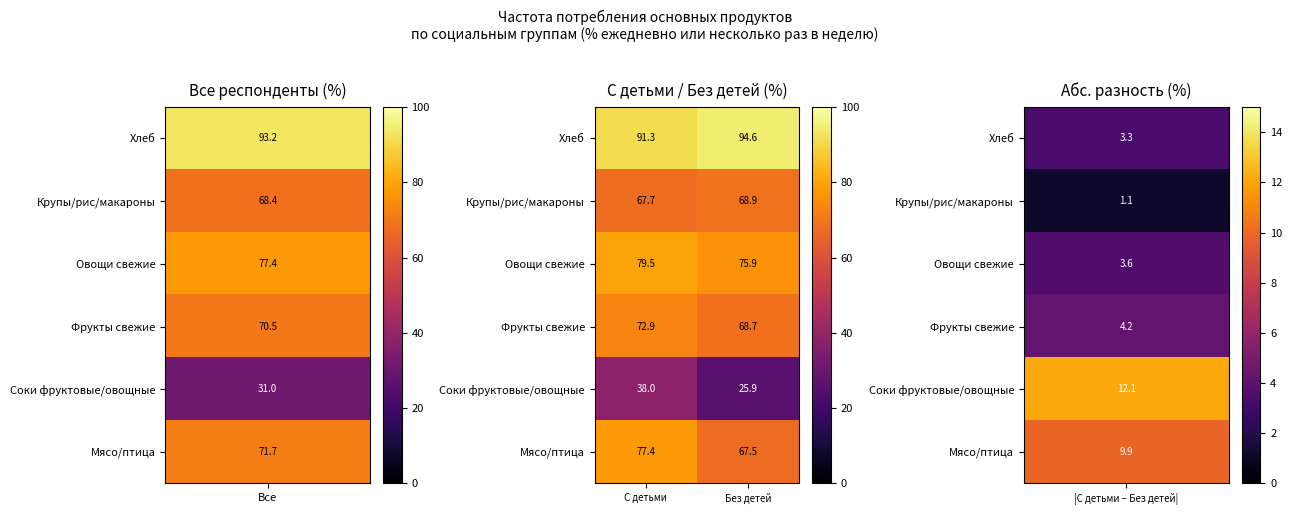

Which series has the largest total across all categories?

Хлеб